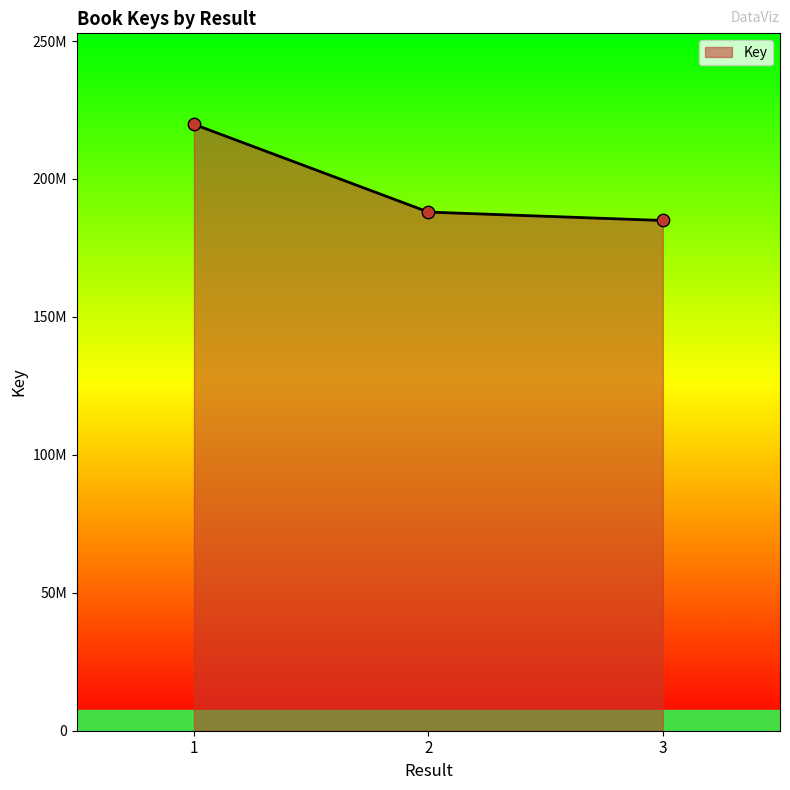

What is the ratio of the value at 2 to the value at 1?

0.9